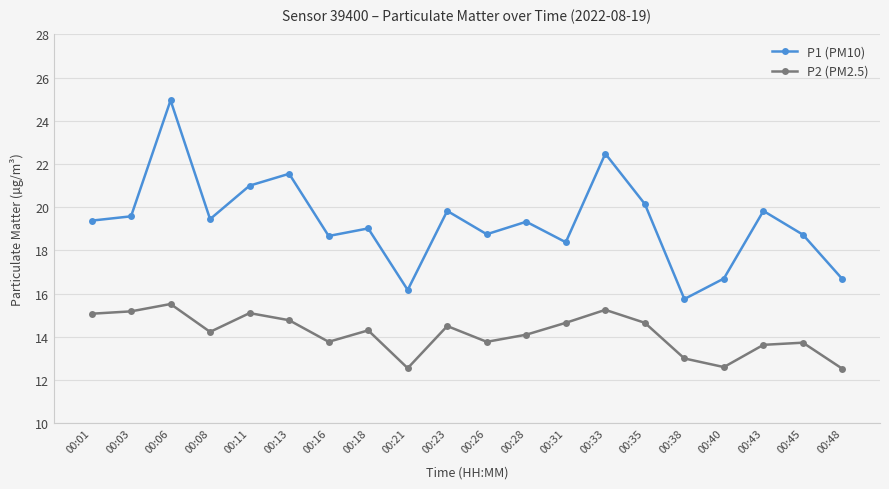

Where does the P2 (PM2.5) series first go above 14?

00:01